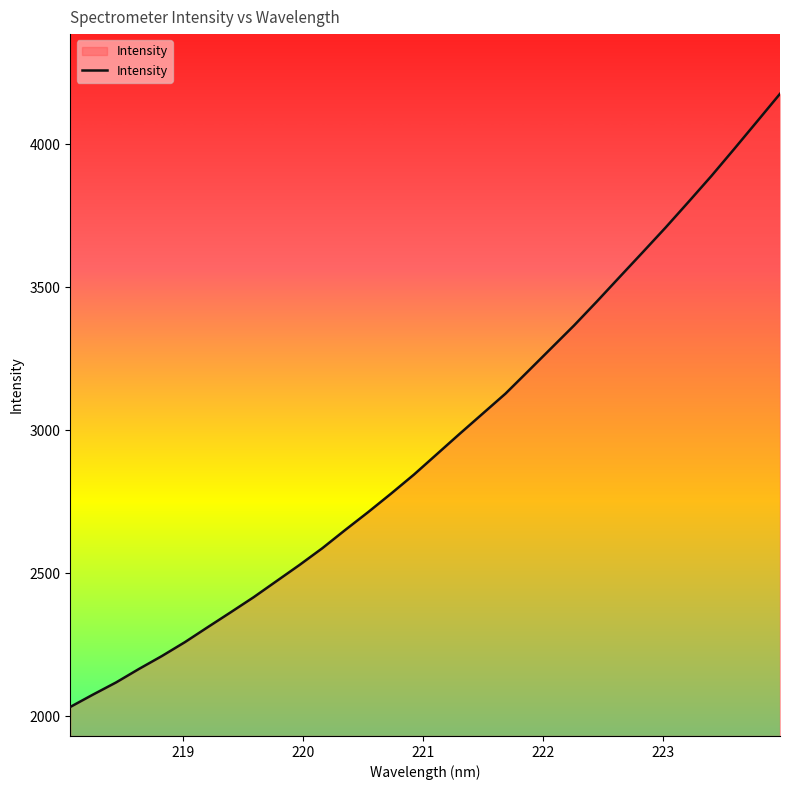

What is the minimum value shown in the chart?

2031.9